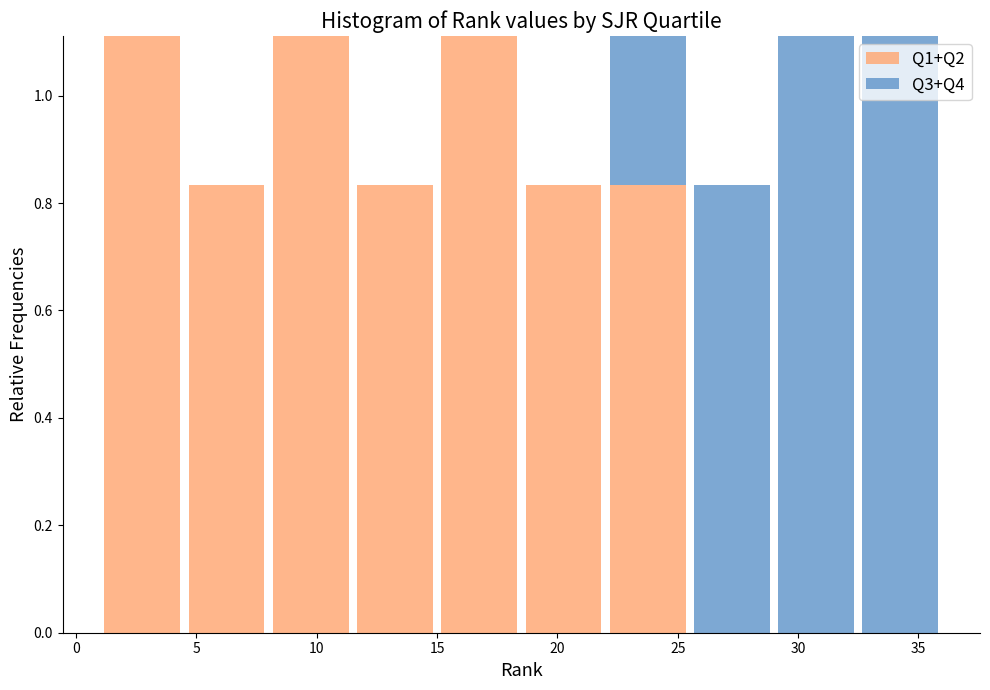

What is the total height of the stacked bar covering 25.5 to 29.0 on the x-axis? The values are not printed on the chart, so give them approximately, as read against the axis.

0.84